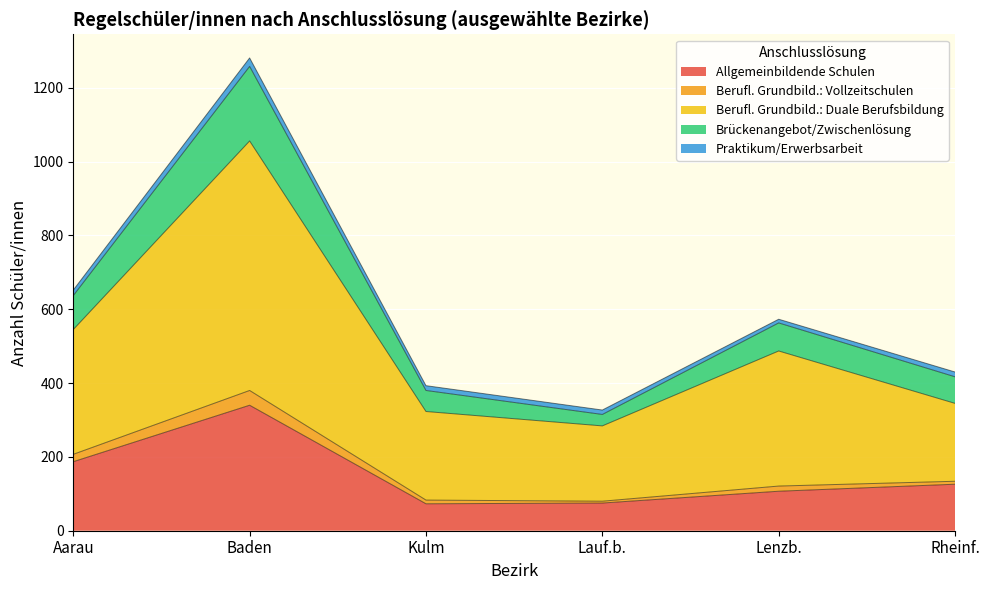

What is the minimum value for Allgemeinbildende Schulen?

73